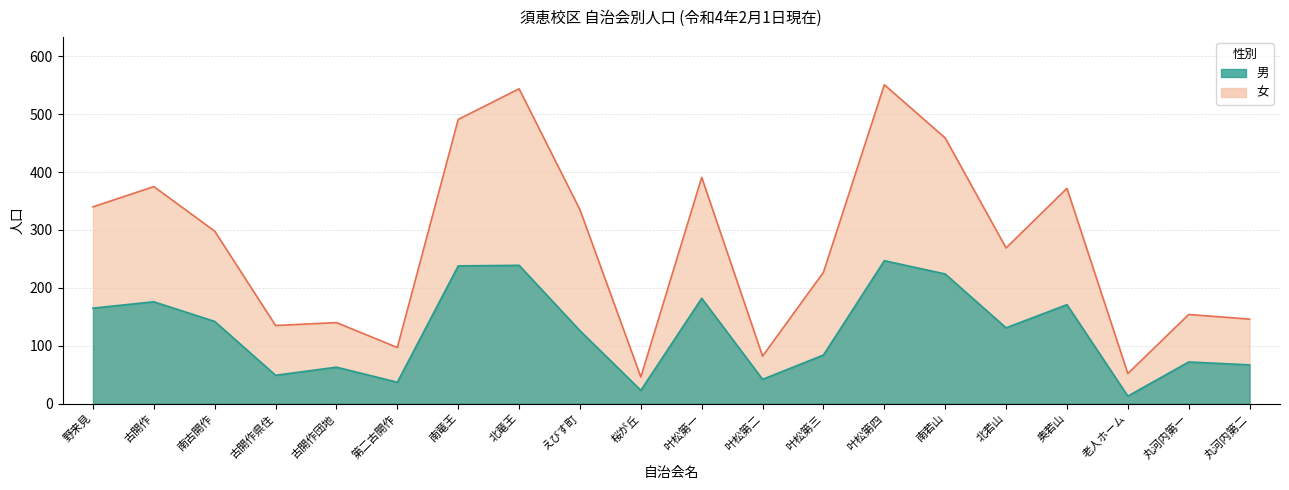

What is the label of the 13th point from the right?

北竜王